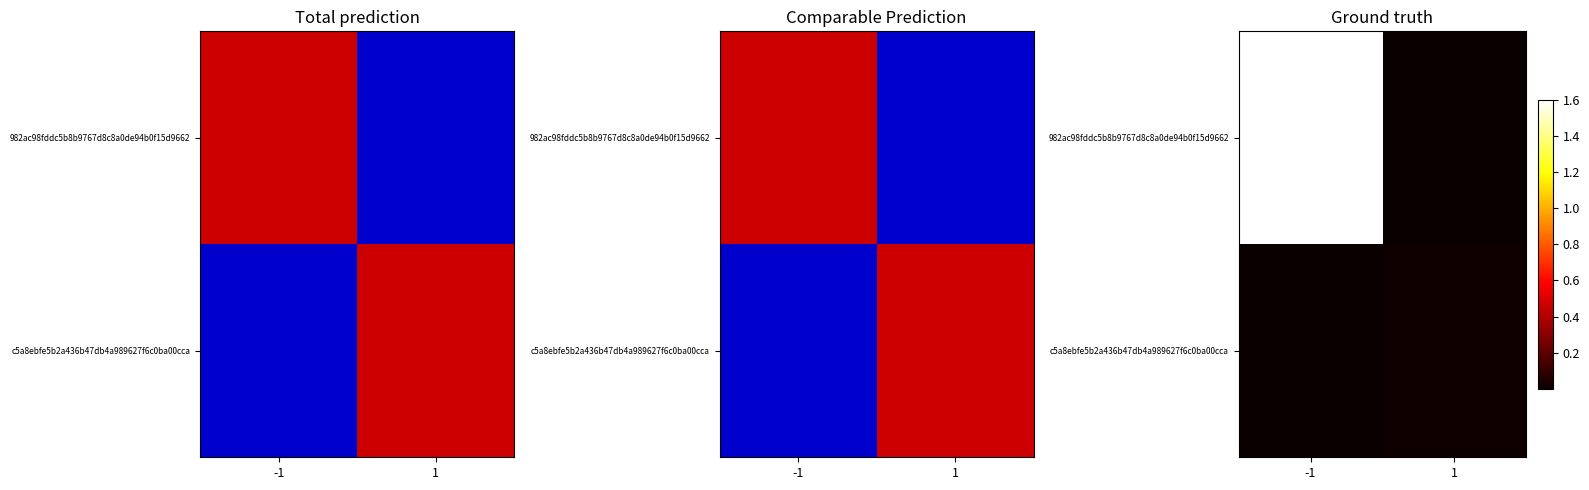

The 982ac98fddc5b8b9767d8c8a0de94b0f15d9662 series shows 0.0 at 1. True or false?

True